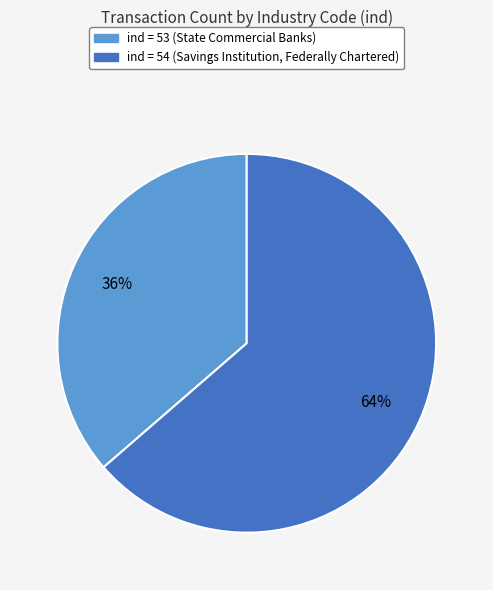

Is there a majority slice in this chart?

Yes